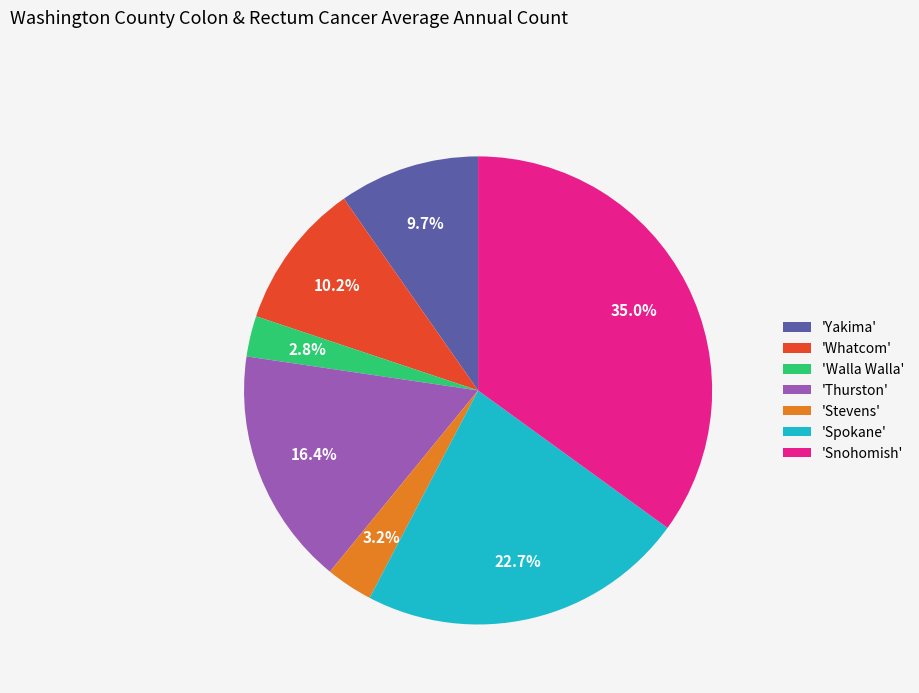

How many segments does this pie chart have?

7